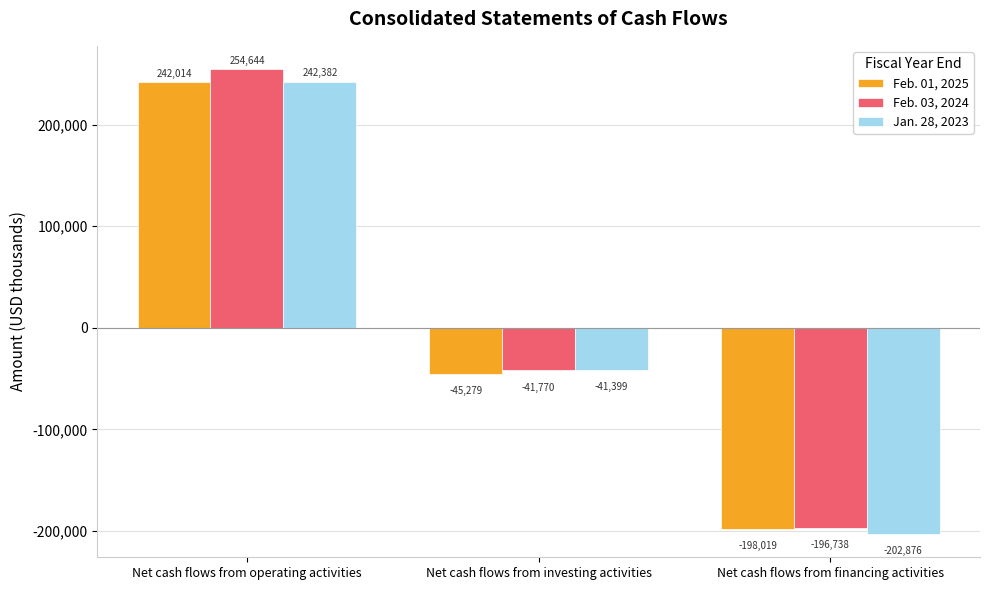

What is the difference between the Feb. 03, 2024 values at Net cash flows from operating activities and Net cash flows from investing activities?

296414